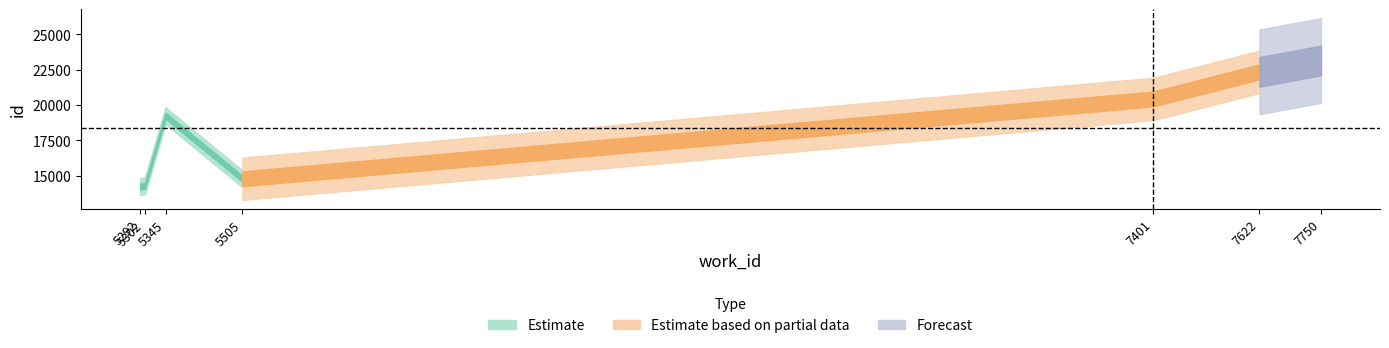

True or false: work_id and id cross at least once.

False